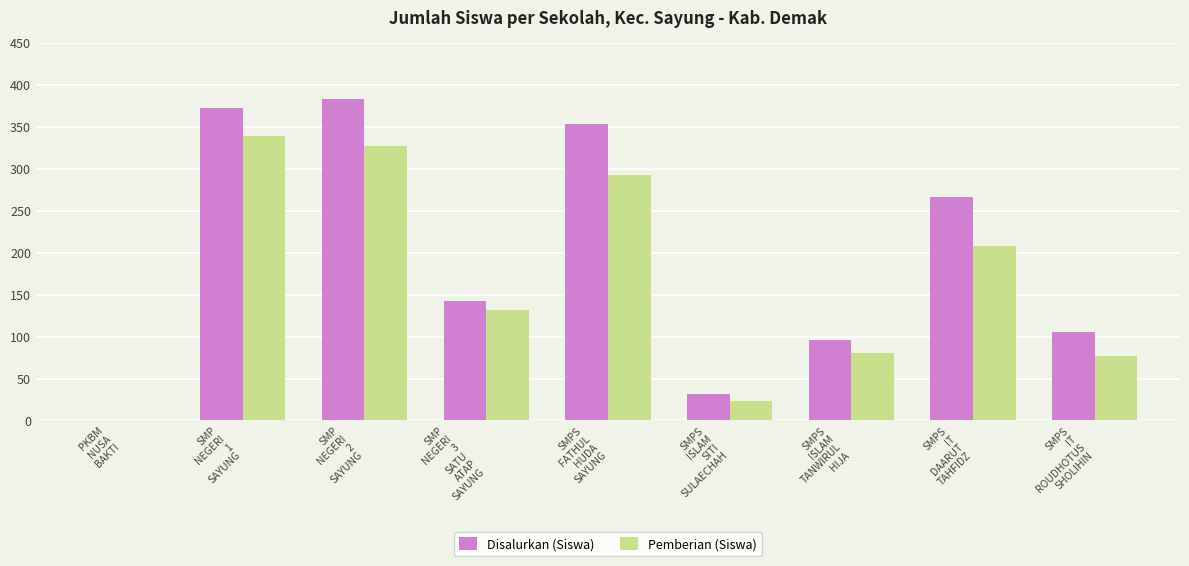

How many groups of bars are there?

9